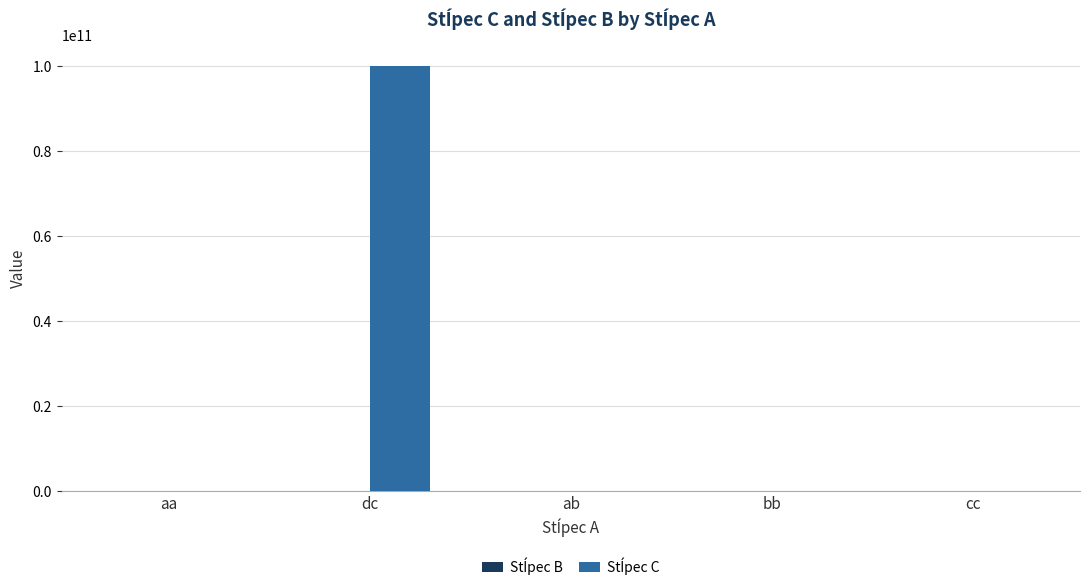

At which category is the sum across all series the highest?

dc